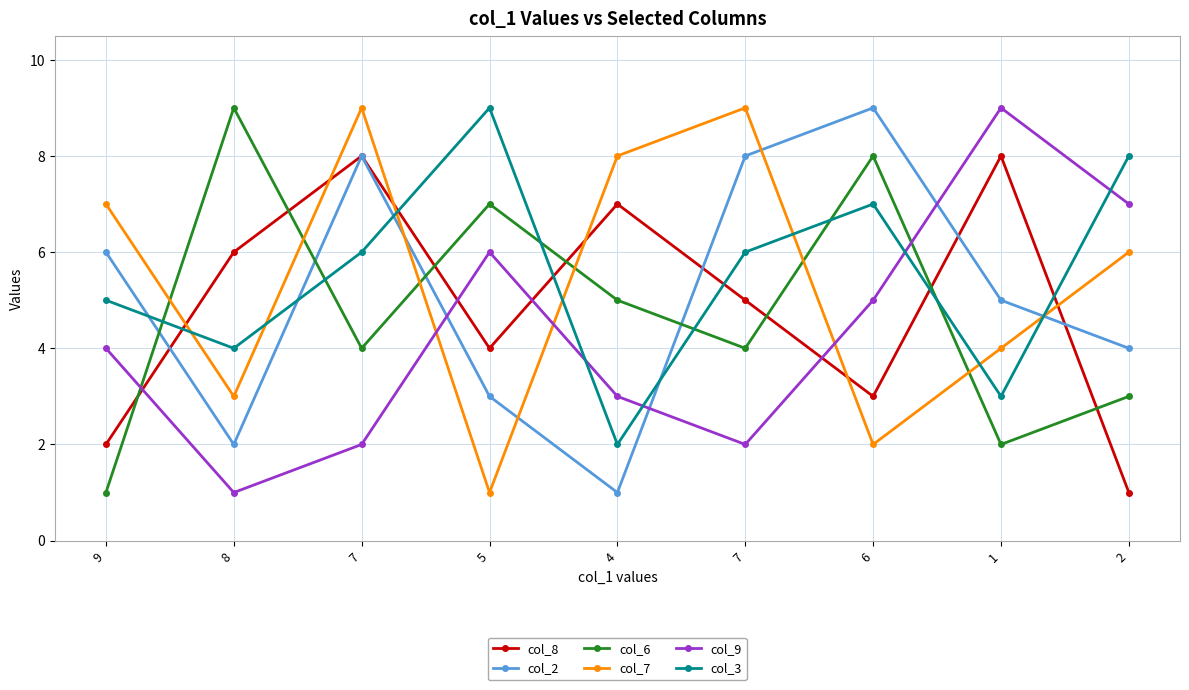

Which series changed the most between 4 and 2?

col_8